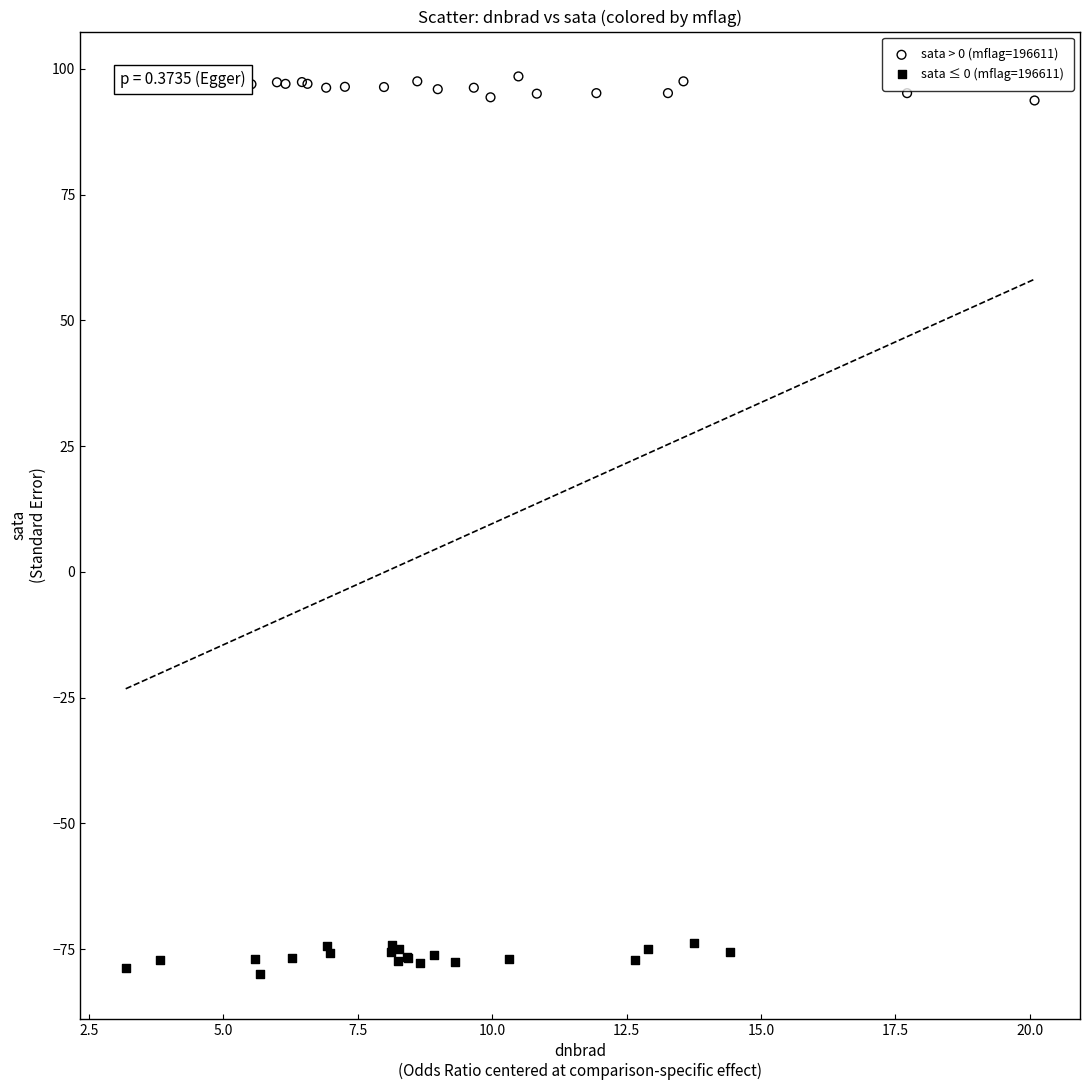

Which series contains the lowest Y value?

sata ≤ 0 (mflag=196611)